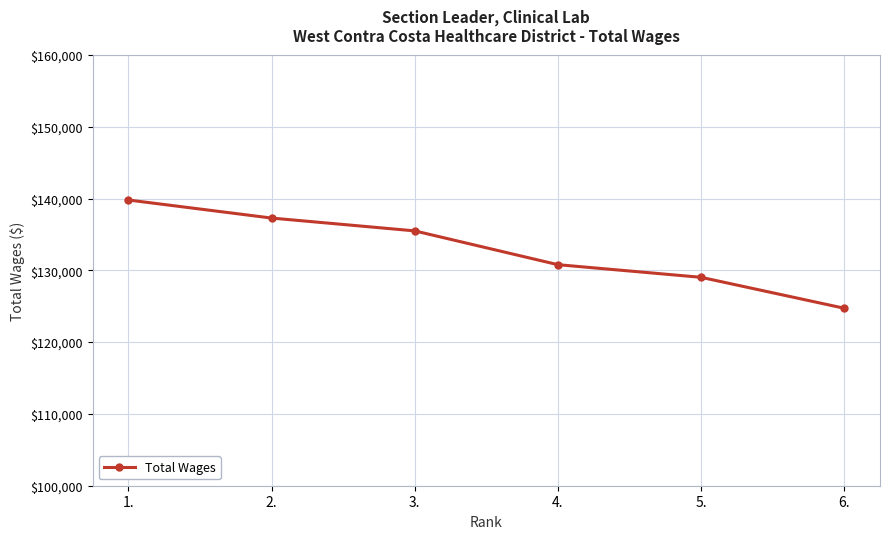

What is the difference between the second highest and second lowest values?

8252